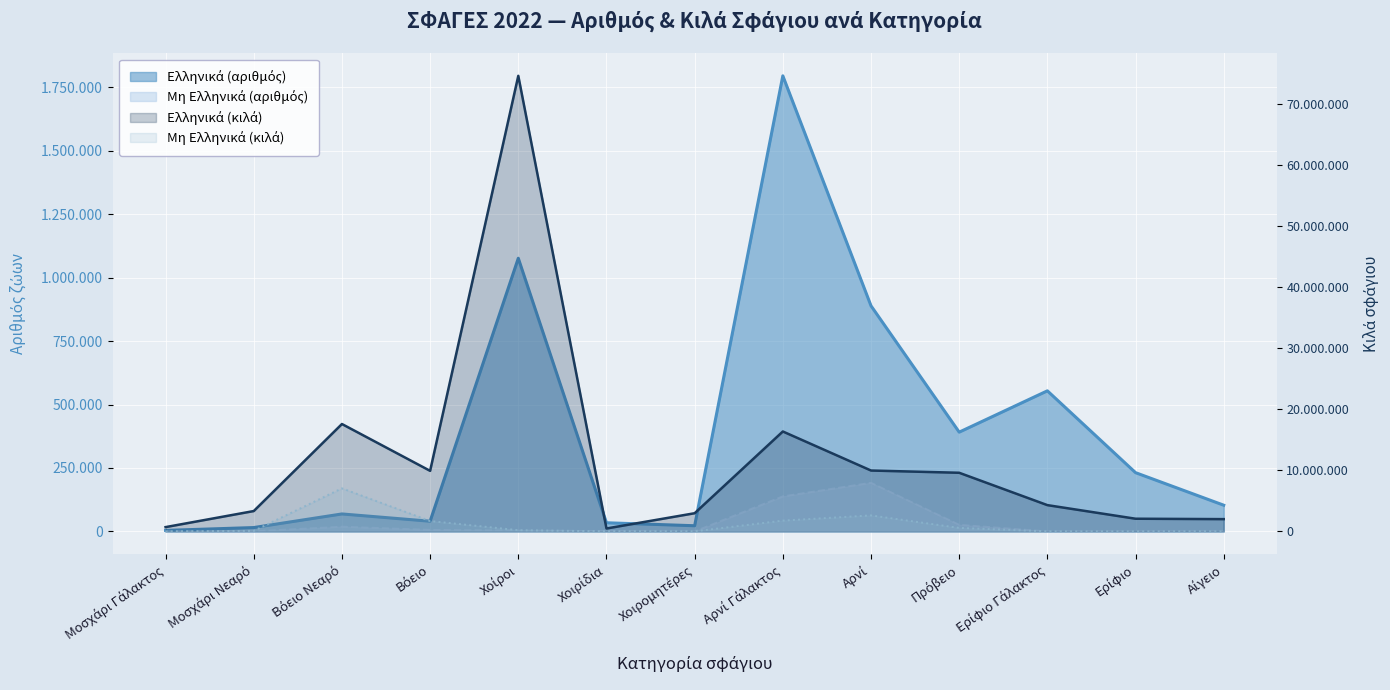

Reading left to right, extract all data points from this chart.

Ελληνικά (αριθμός): Μοσχάρι Γάλακτος=4063	Μοσχάρι Νεαρό=15238	Βόειο Νεαρό=68866	Βόειο=40162	Χοίροι=1076245	Χοιρίδια=34084	Χοιρομητέρες=22404	Αρνί Γάλακτος=1794956	Αρνί=888826	Πρόβειο=391142	Ερίφιο Γάλακτος=553902	Ερίφιο=231523	Αίγειο=103332
Μη Ελληνικά (αριθμός): Μοσχάρι Γάλακτος=38	Μοσχάρι Νεαρό=364	Βόειο Νεαρό=18689	Βόειο=6072	Χοίροι=3699	Χοιρίδια=1442	Χοιρομητέρες=113	Αρνί Γάλακτος=138079	Αρνί=191640	Πρόβειο=26141	Ερίφιο Γάλακτος=0	Ερίφιο=38	Αίγειο=349
Ελληνικά (κιλά): Μοσχάρι Γάλακτος=706682	Μοσχάρι Νεαρό=3333586	Βόειο Νεαρό=17573505	Βόειο=9912614	Χοίροι=74540867	Χοιρίδια=480096	Χοιρομητέρες=2977859	Αρνί Γάλακτος=16352877	Αρνί=9964423	Πρόβειο=9596844	Ερίφιο Γάλακτος=4302849	Ερίφιο=2078818	Αίγειο=2012579
Μη Ελληνικά (κιλά): Μοσχάρι Γάλακτος=5472	Μοσχάρι Νεαρό=92005	Βόειο Νεαρό=7052322	Βόειο=1705239	Χοίροι=206894	Χοιρίδια=14708	Χοιρομητέρες=13915	Αρνί Γάλακτος=1774304	Αρνί=2626064	Πρόβειο=578401	Ερίφιο Γάλακτος=0	Ερίφιο=456	Αίγειο=5449